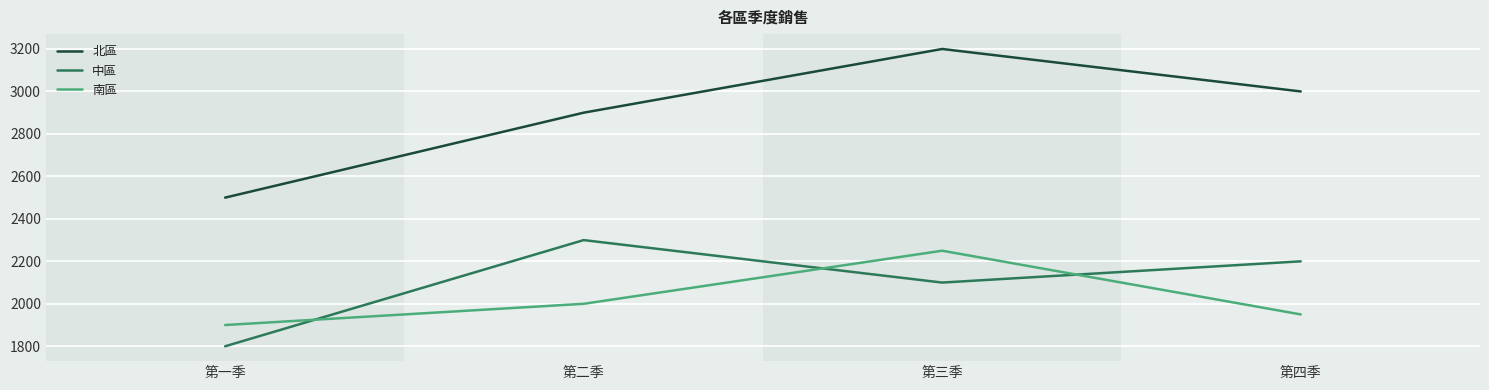

List the series in order of their peak value, highest first.

北區, 中區, 南區